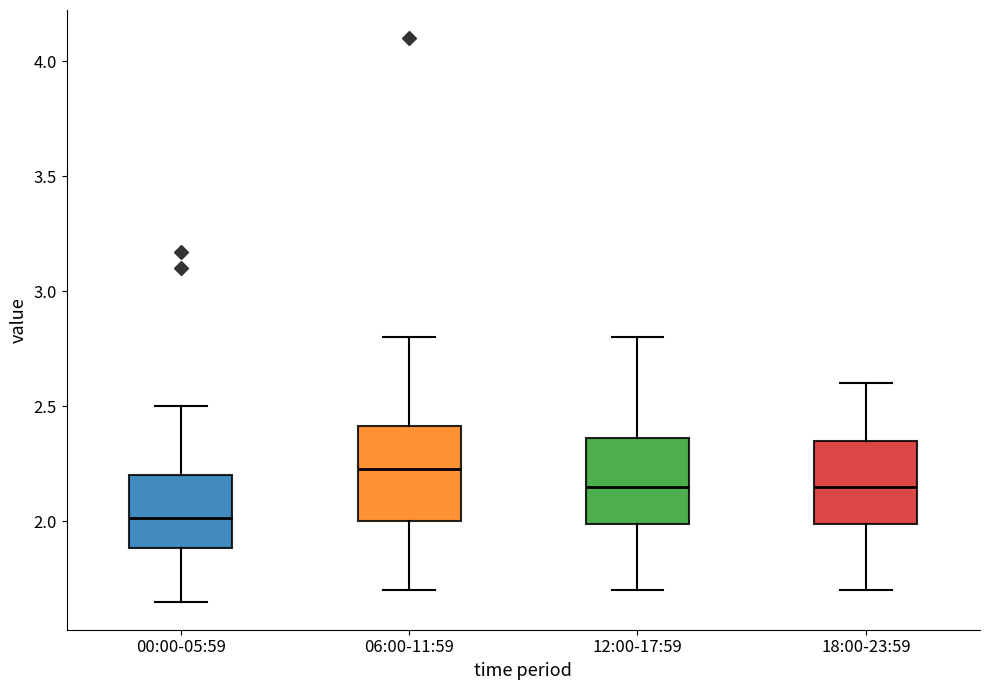

Reading left to right, read every box against the y-axis: the position of its median line, the range the box covers, and the ends of its whiskers. The values are not printed on the chart, so give them approximately, as read against the axis.

00:00-05:59: median 2.00, box 1.90 to 2.20, whiskers 1.65 to 2.50
06:00-11:59: median 2.25, box 2.00 to 2.40, whiskers 1.70 to 2.80
12:00-17:59: median 2.15, box 2.00 to 2.35, whiskers 1.70 to 2.80
18:00-23:59: median 2.15, box 2.00 to 2.35, whiskers 1.70 to 2.60